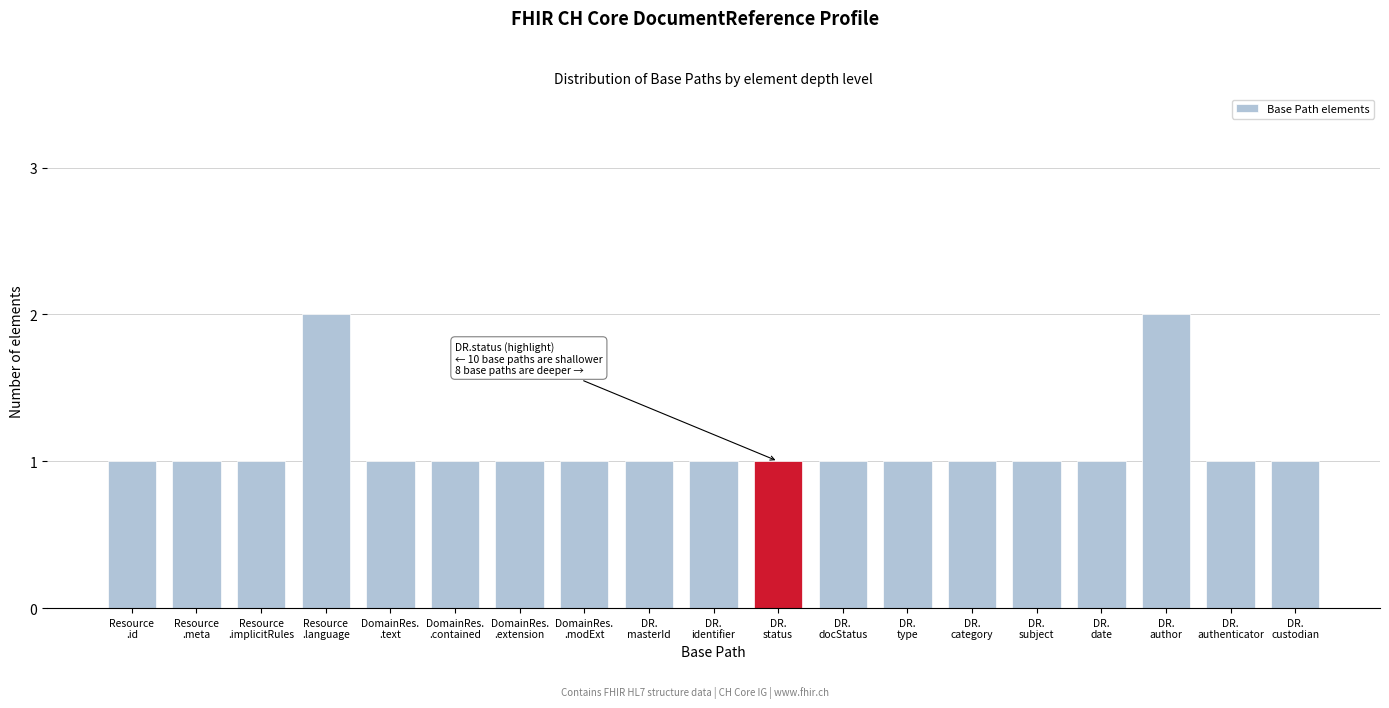

Reading left to right, transcribe all the data shown in this chart.

1	1	1	2	1	1	1	1	1	1	1	1	1	1	1	1	2	1	1